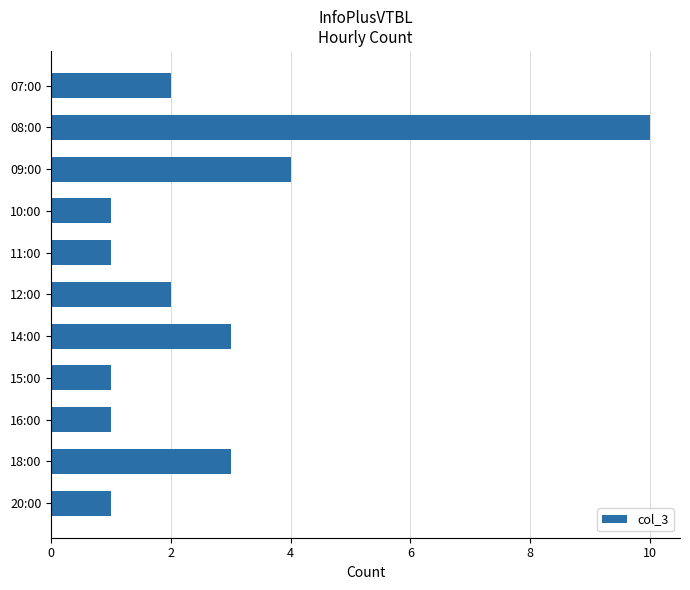

What is the average value?

3